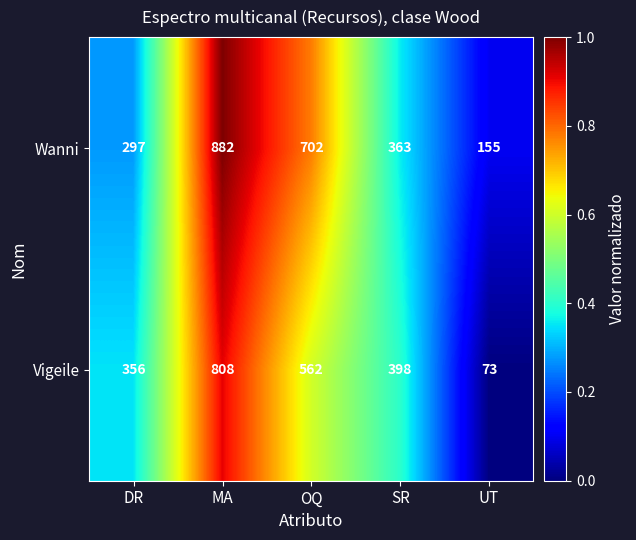

Which series has the largest total across all categories?

Wanni